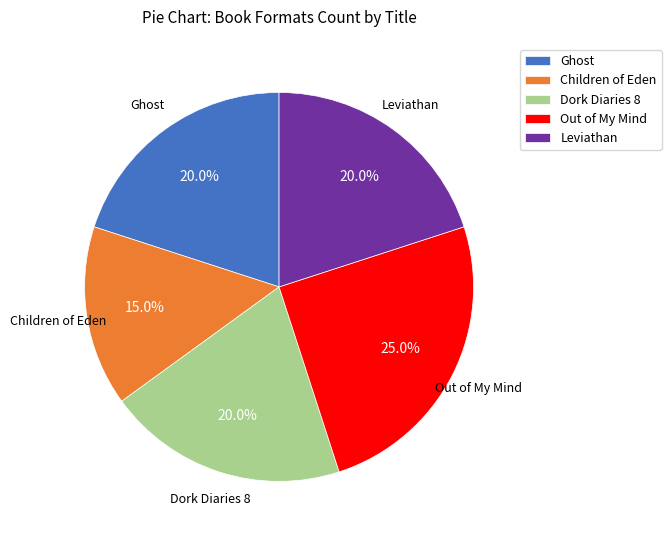

To the nearest percent, what is the average slice percentage?

20%